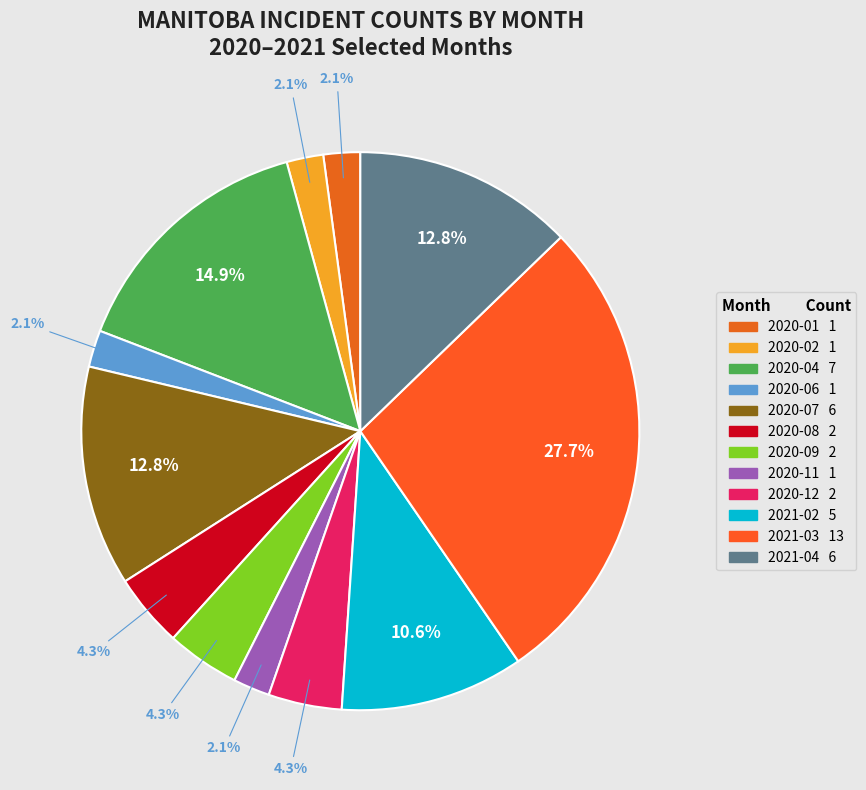

To the nearest percent, what is the difference between the largest and smallest slice percentages?

26%